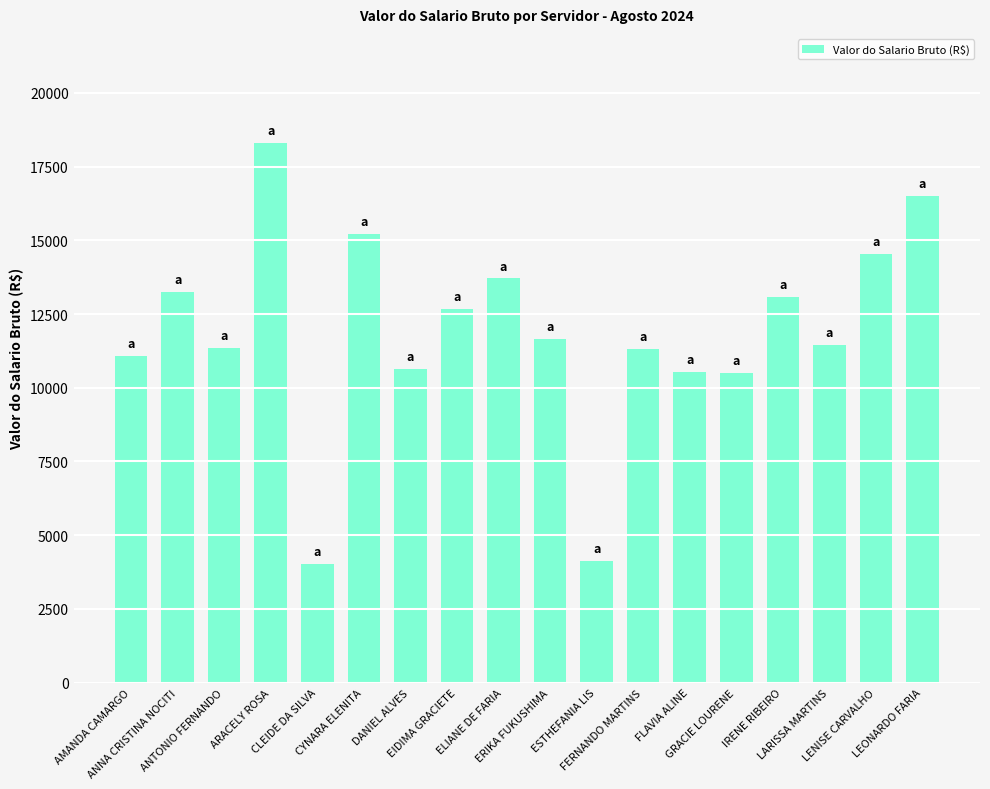

Approximately how many times larger is the value at FERNANDO MARTINS compared to ANNA CRISTINA NOCITI?

0.9